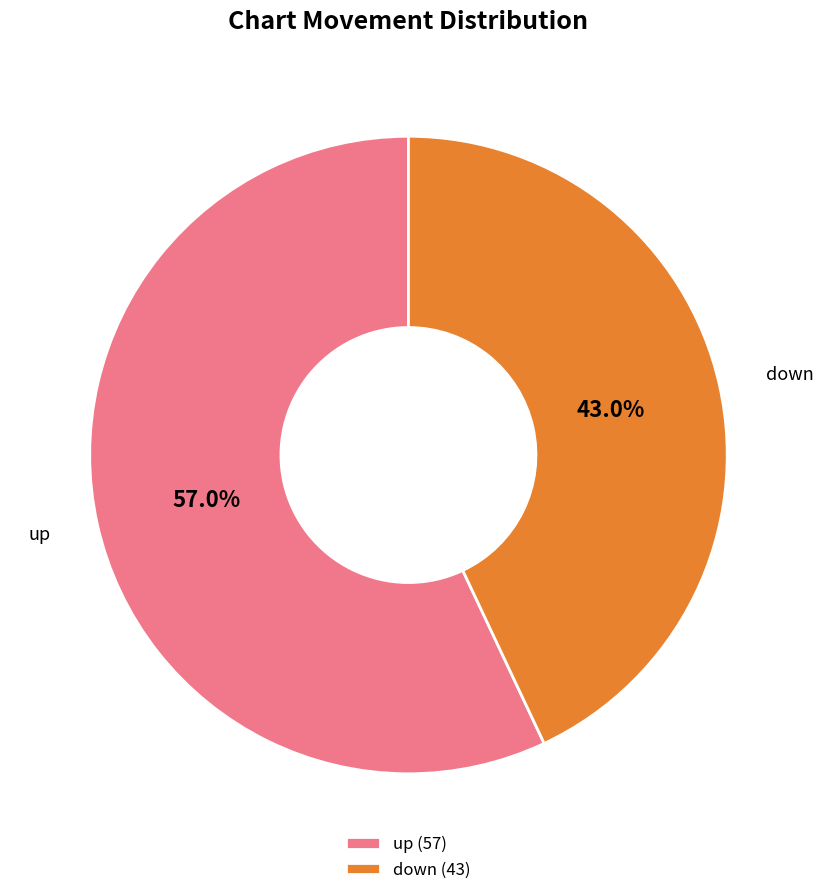

Is it true that down is 50% of the pie?

False